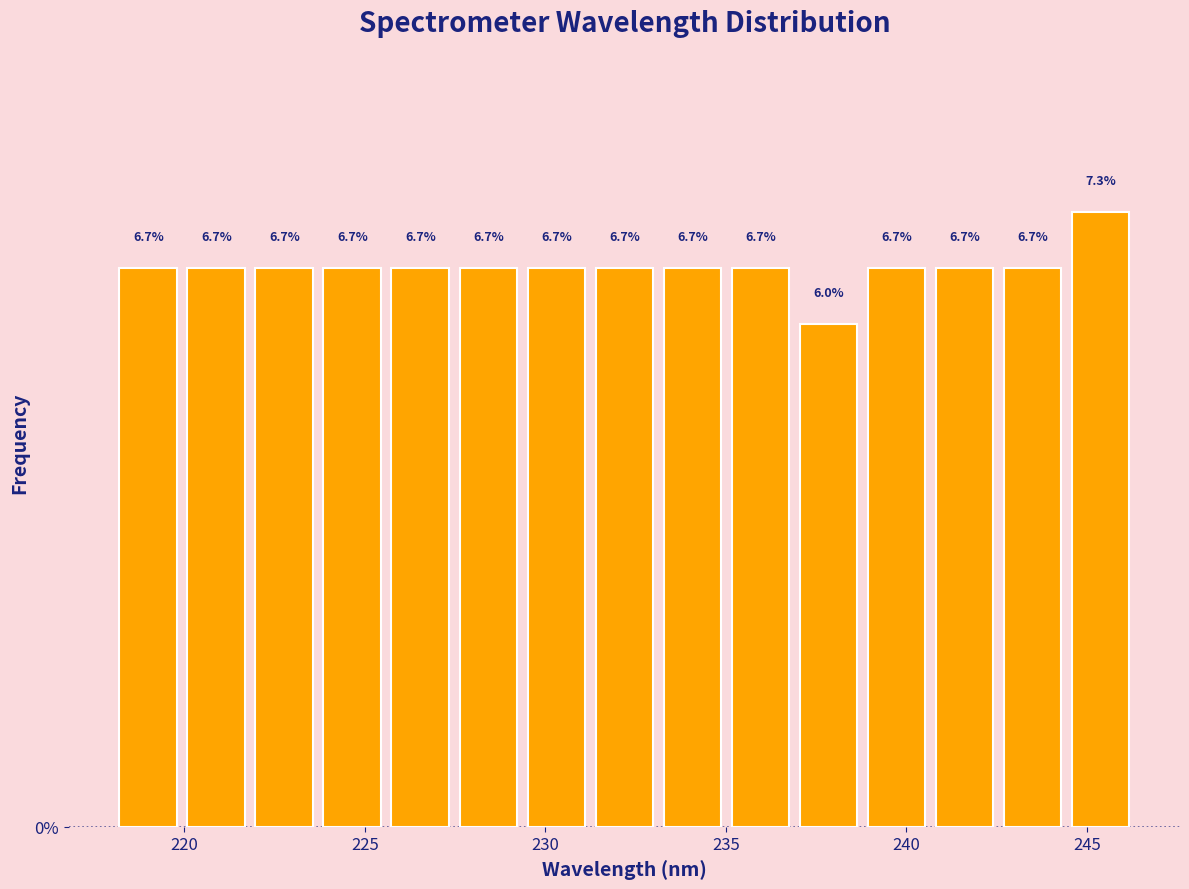

Read against the x-axis, roughly where is the centre of the tallest bar?

245.5